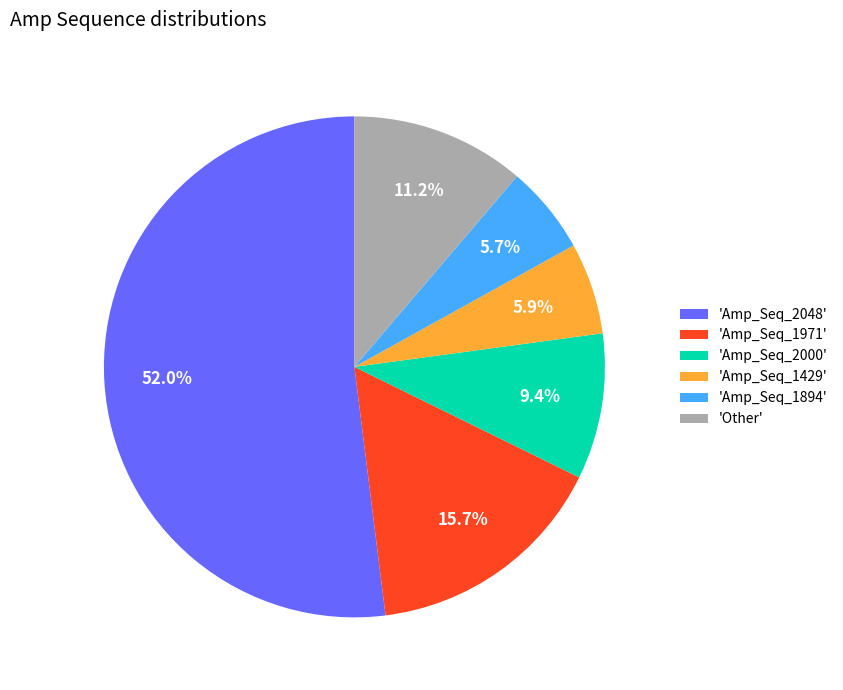

How many segments does this pie chart have?

6